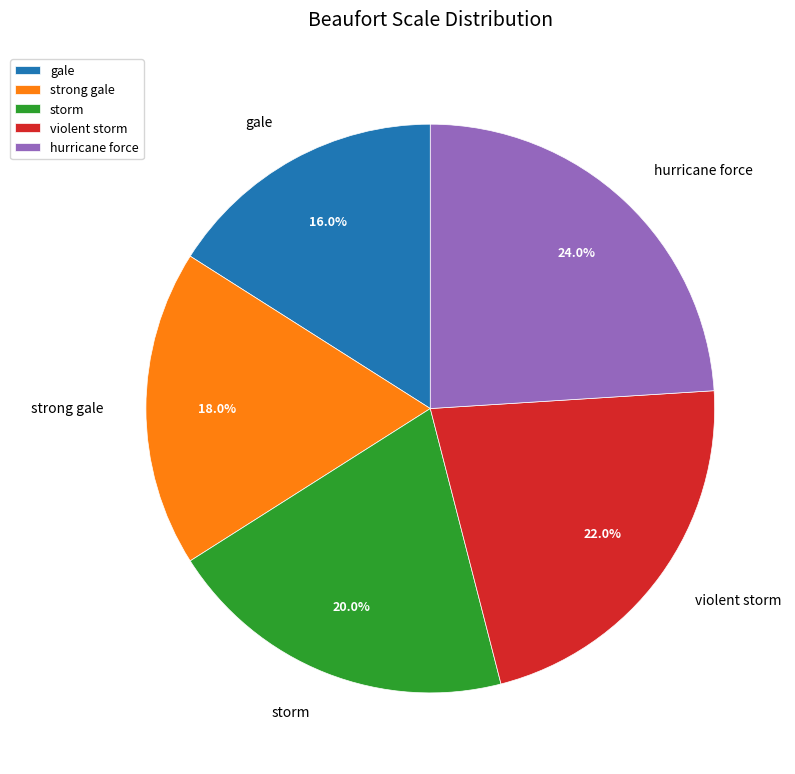

What percentage is the hurricane force slice, to the nearest percent?

24%